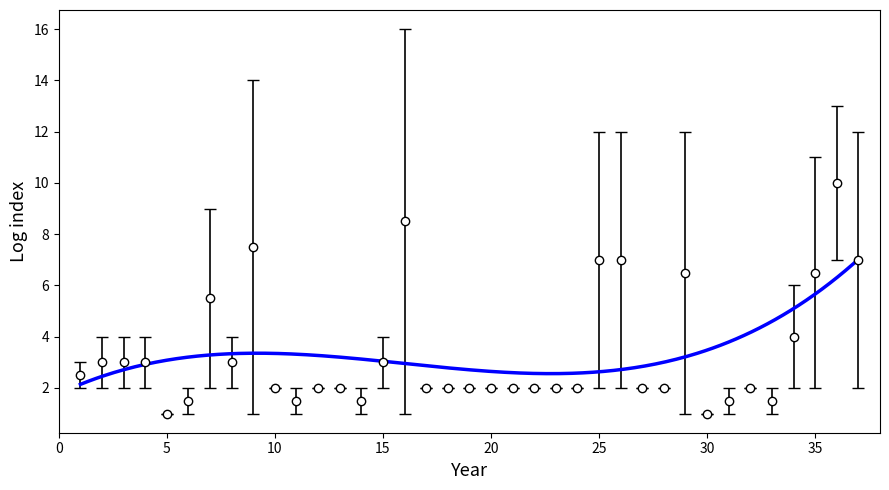

Reading right to left, extract all data points from this chart.

col_7: 2	7	11	6	1	2	2	1	12	2	2	2	12	2	2	2	2	2	2	2	2	1	4	2	2	2	2	2	14	2	2	1	1	2	4	2	3
col_8: 12	13	2	2	2	2	1	1	1	2	2	12	2	2	2	2	2	2	2	2	2	16	2	1	2	2	1	2	1	4	9	2	1	4	2	4	2